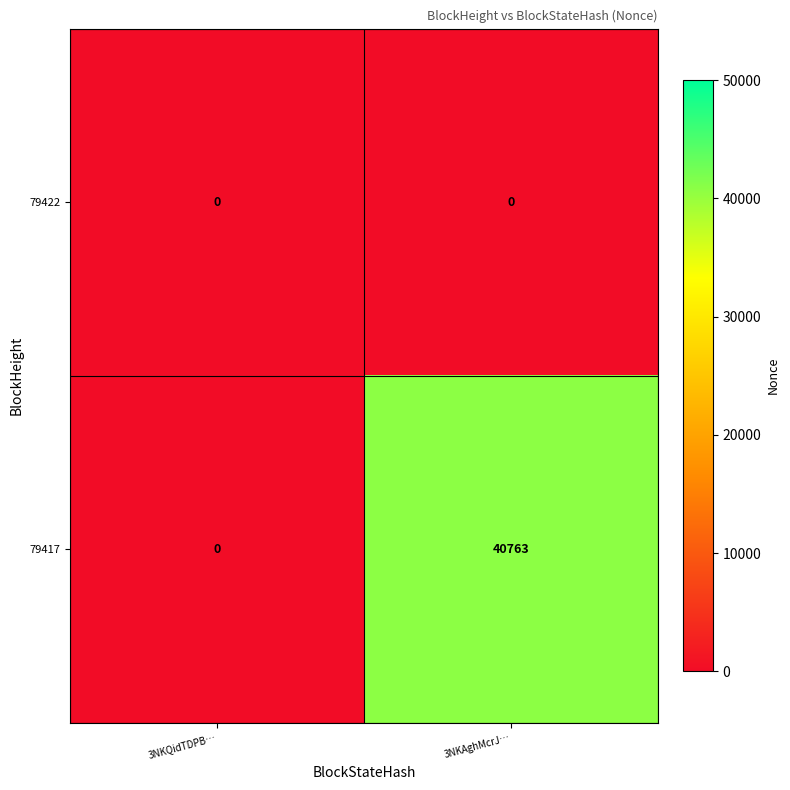

At which category is the sum across all series the highest?

3NKAghMcrJ…